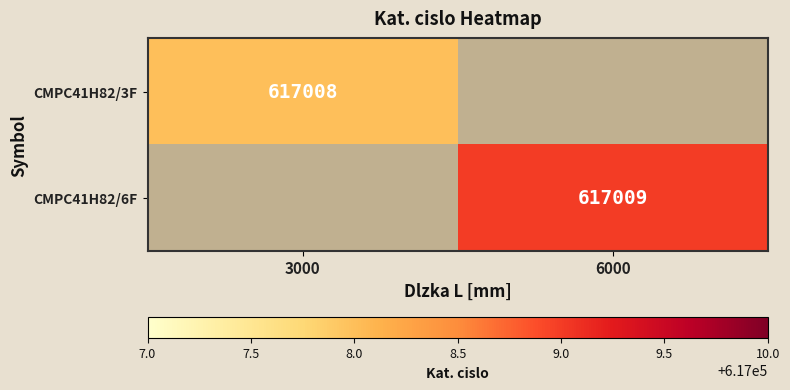

True or false: CMPC41H82/3F has a value of 808281 at 3000.

False